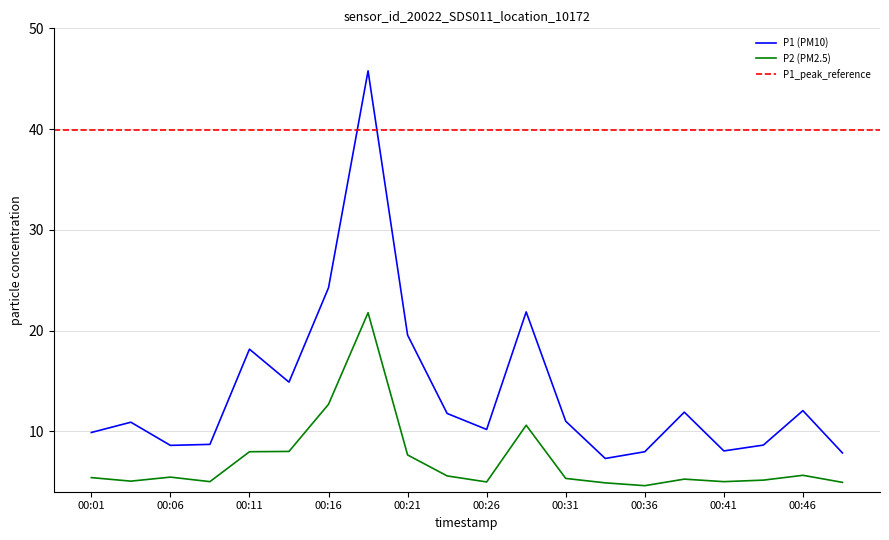

The value of P2 at 00:46 is 5.6. True or false?

True